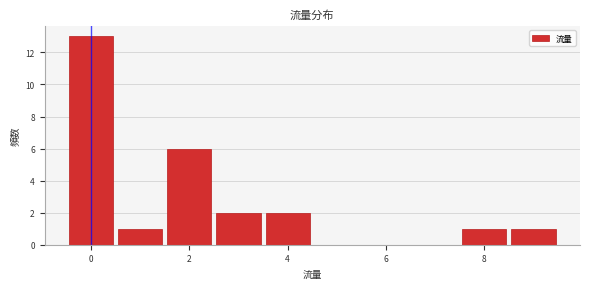

How tall is the bar that spans 3.5 to 4.5 on the x-axis? Neither the bar edges nor the heights are printed on the chart, so give them approximately, as read against the axes.

2